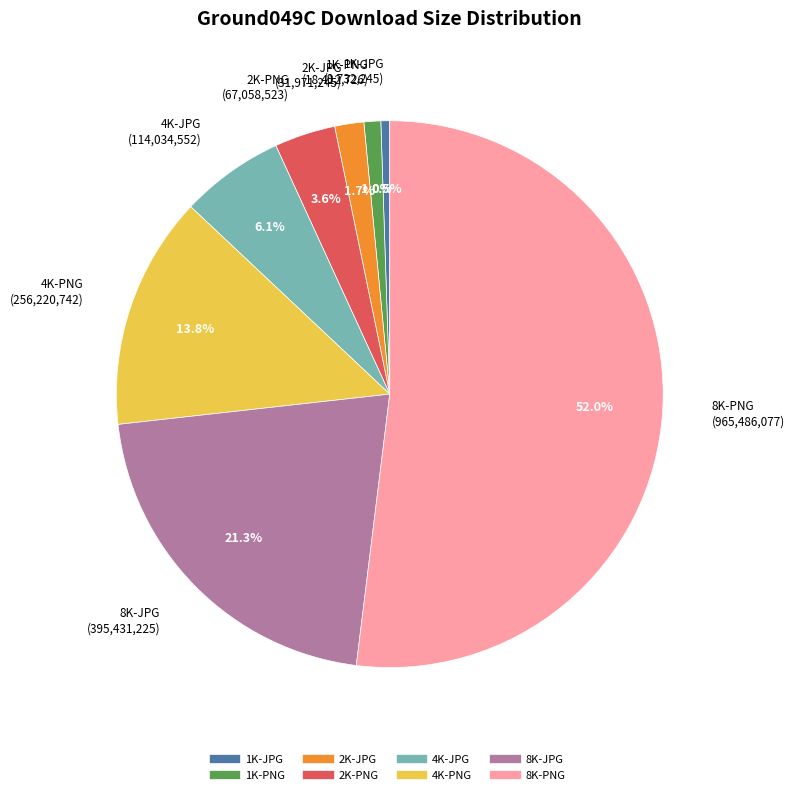

Which category has the biggest portion of the pie?

8K-PNG